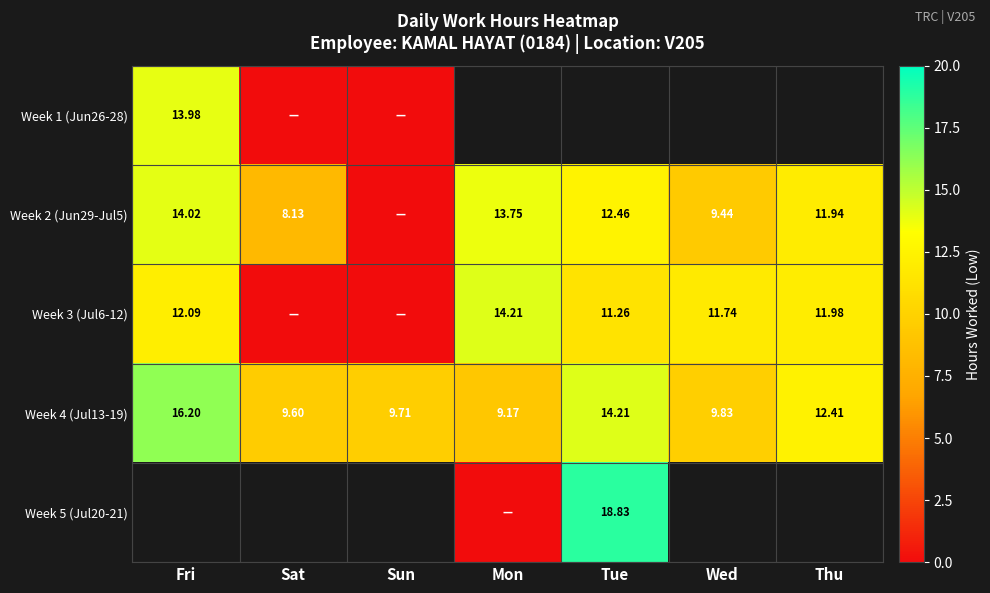

Is the value of Week 3 (Jul6-12) at Fri greater than the value of Week 4 (Jul13-19) at Sat?

Yes